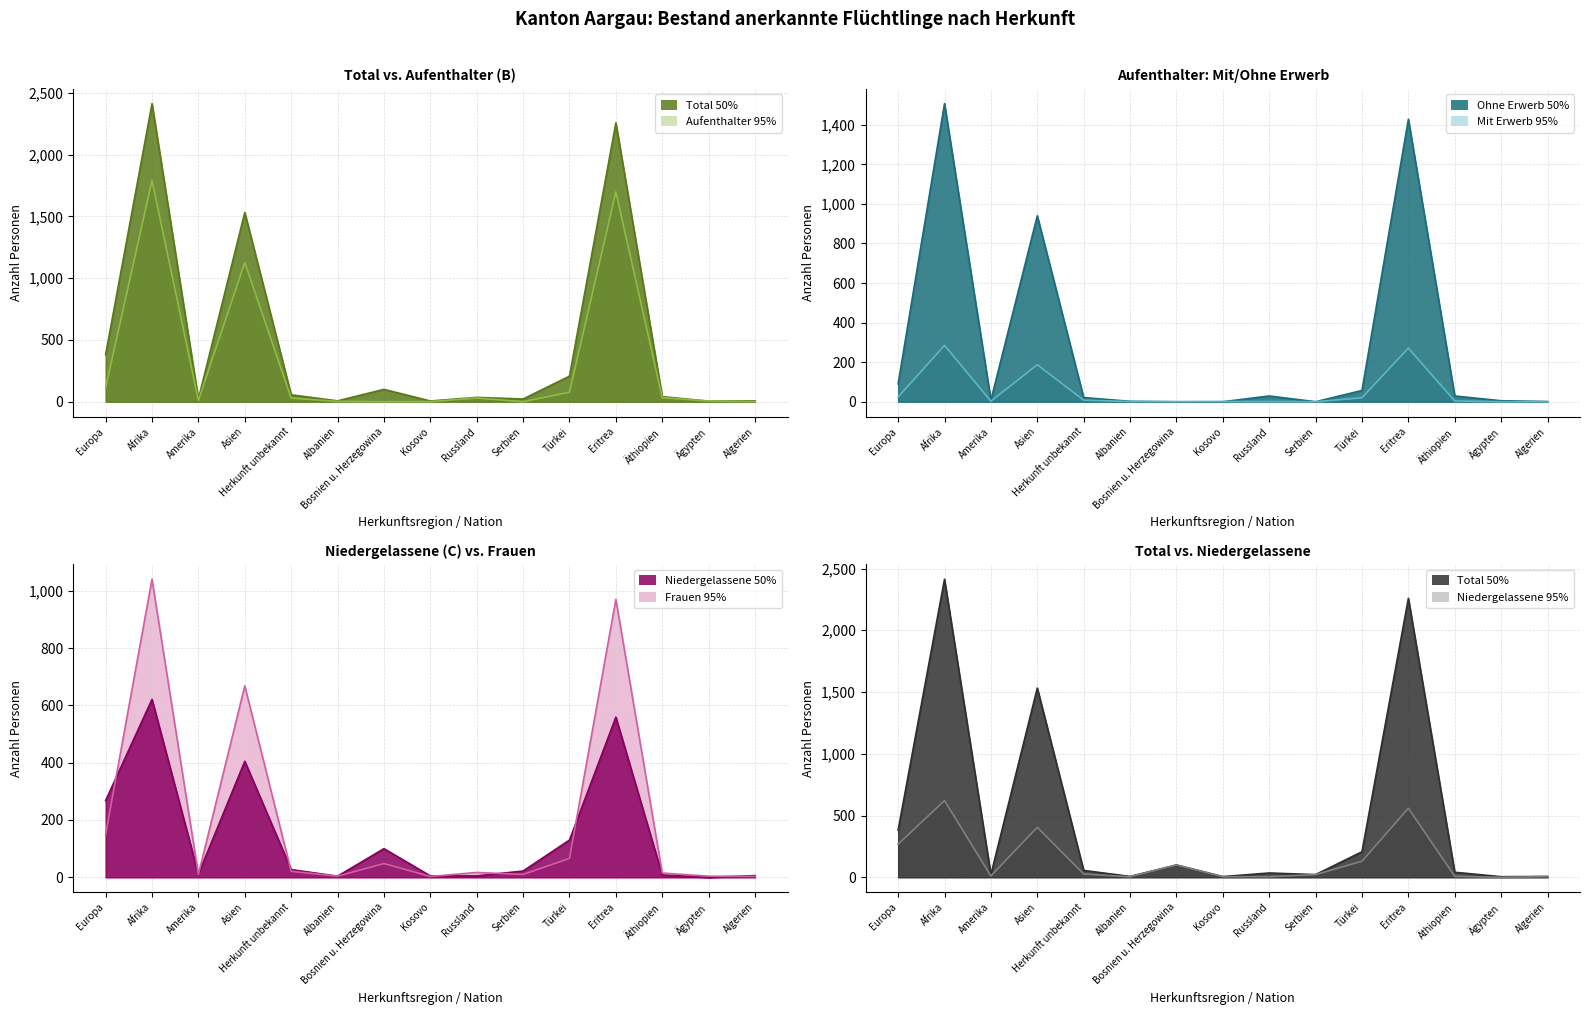

True or false: Total anerkannte Flüchtlinge has a value of 6 at Kosovo.

True